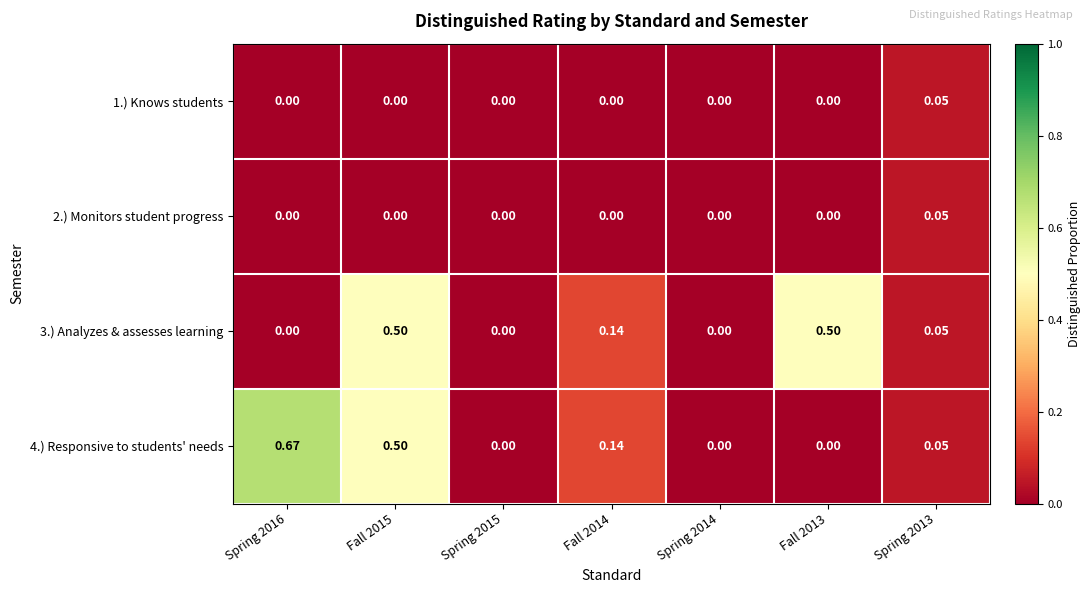

Is the value of 4.) Responsive to students' needs at Spring 2014 greater than the value of 3.) Analyzes & assesses learning at Fall 2014?

No